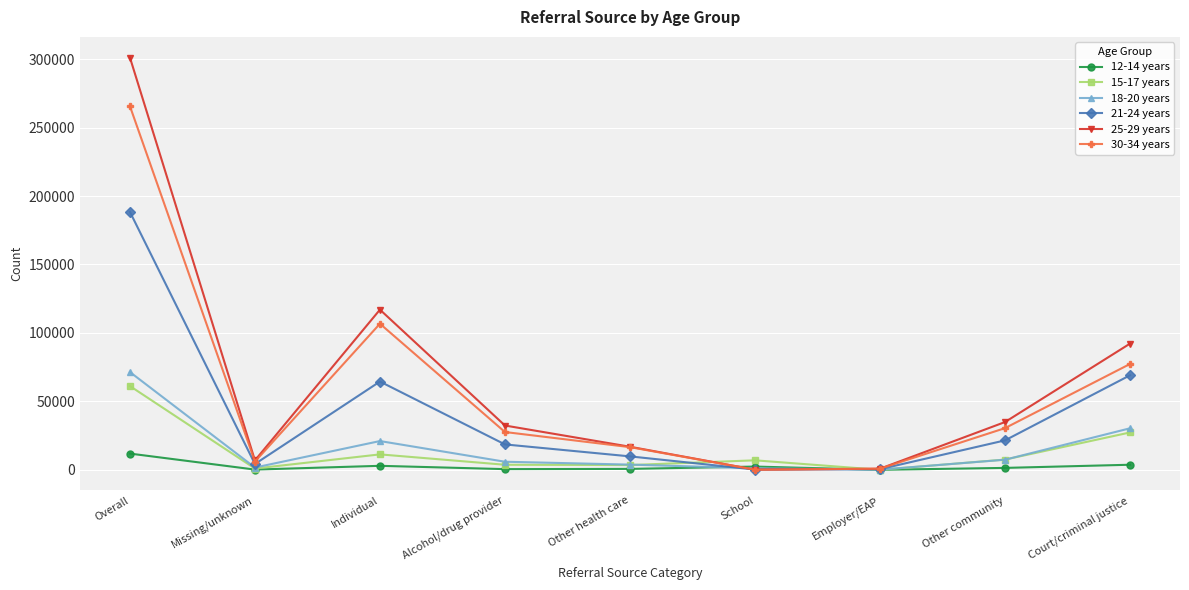

What is the minimum value for 12-14 years?

18